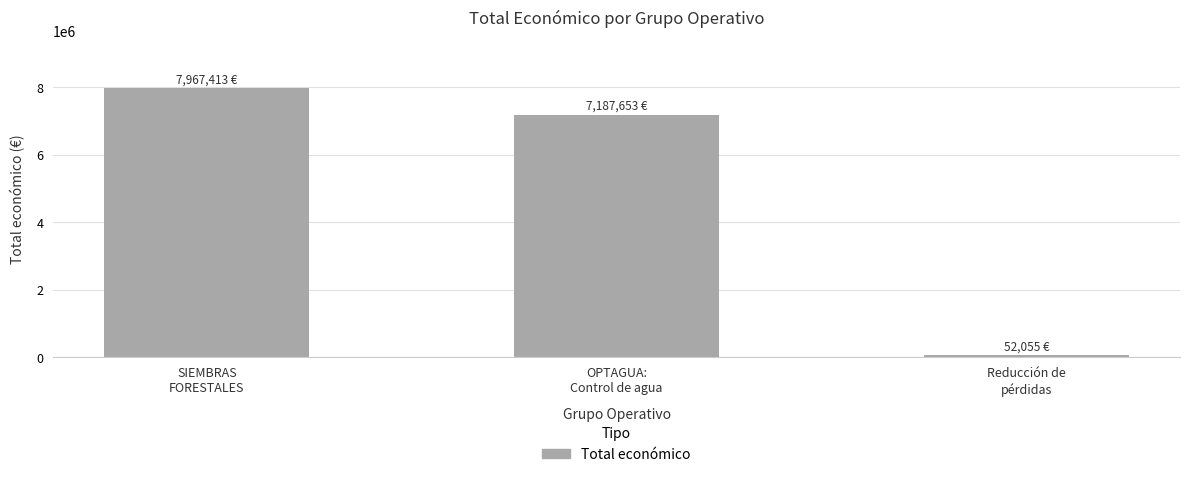

Are the bars horizontal?

No